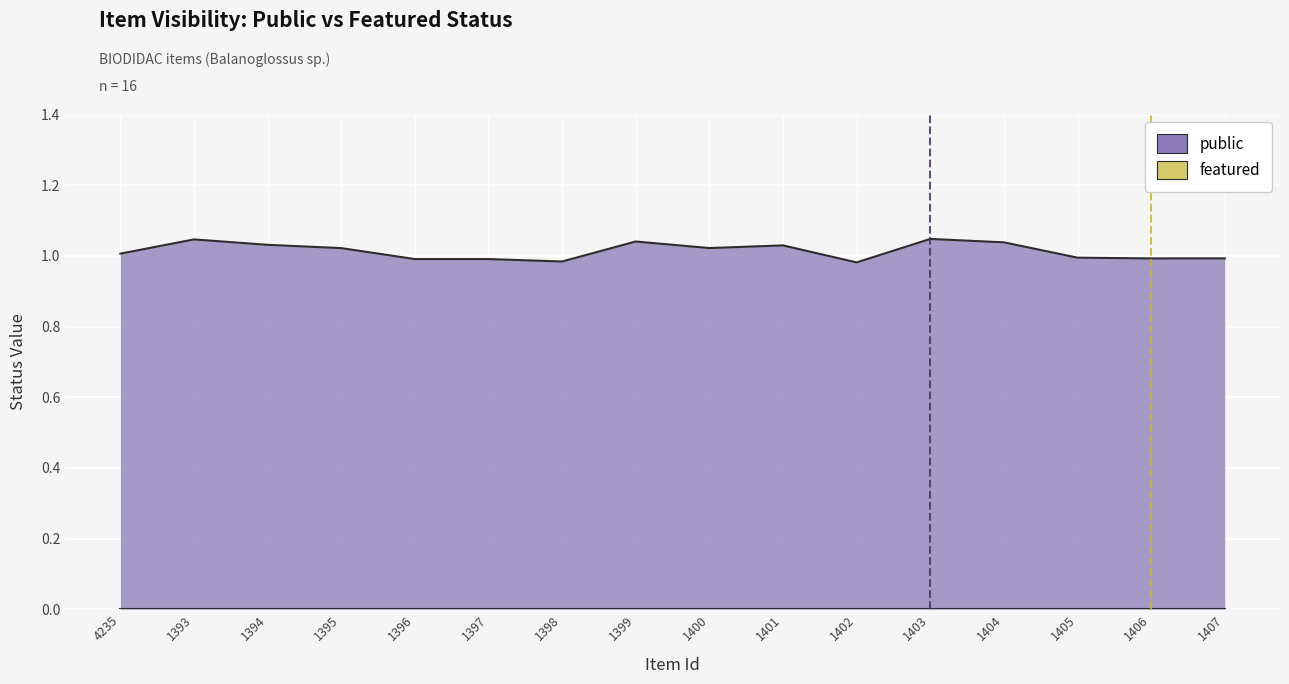

True or false: public and featured intersect in this chart.

False